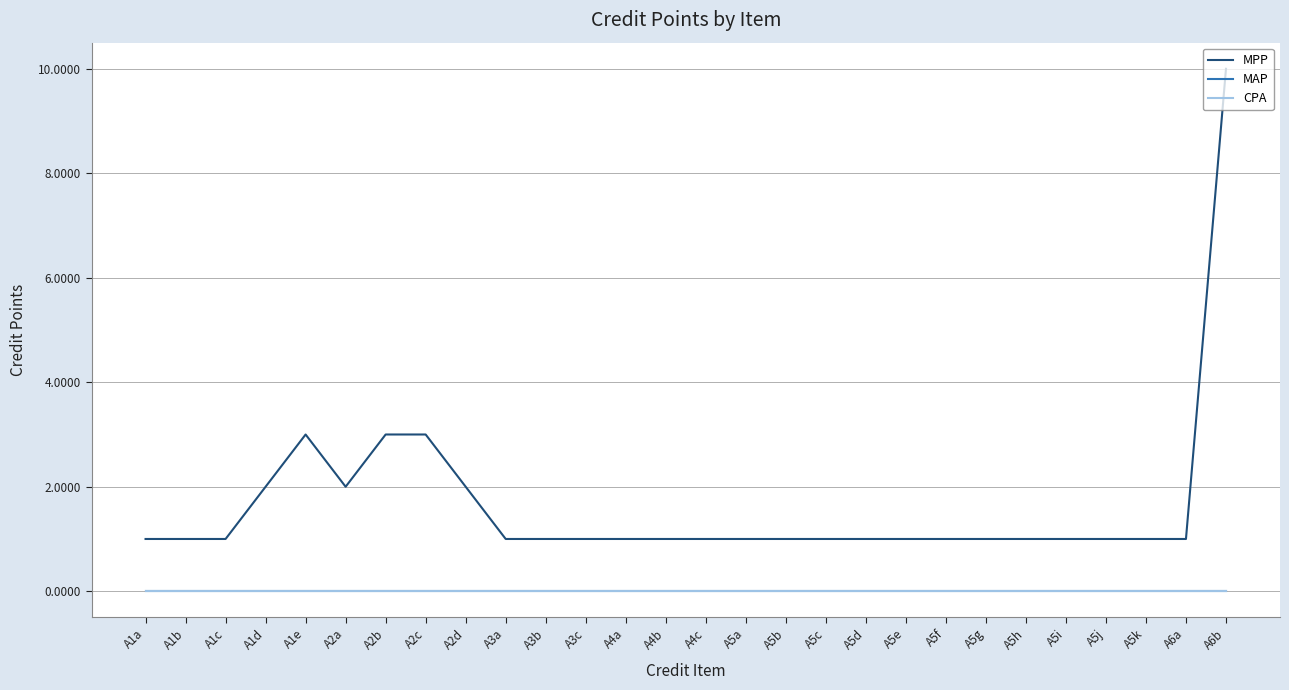

Does the chart have visible grid lines?

Yes